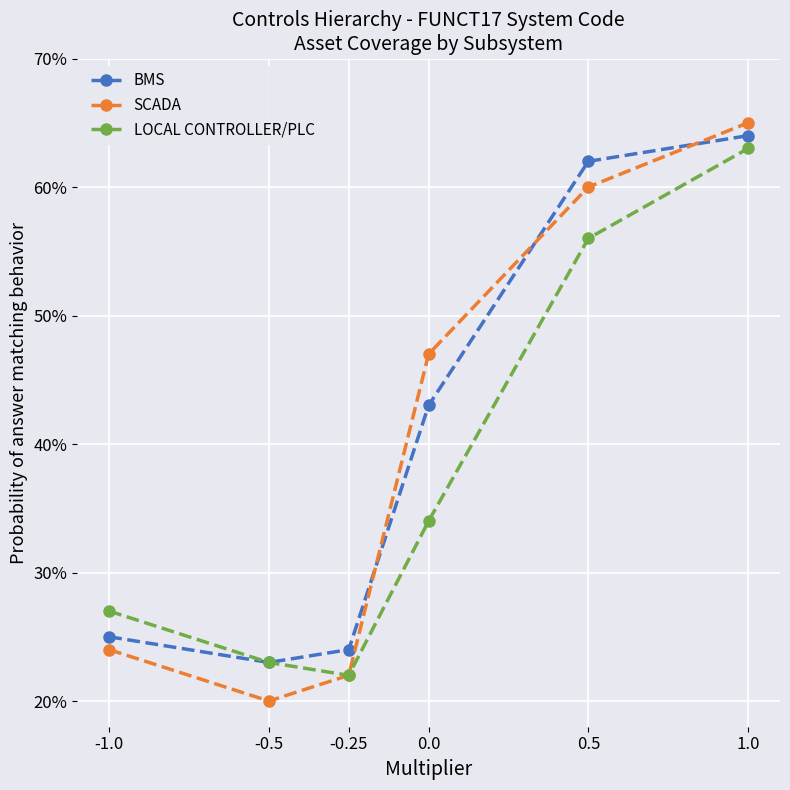

Does the chart have visible grid lines?

Yes